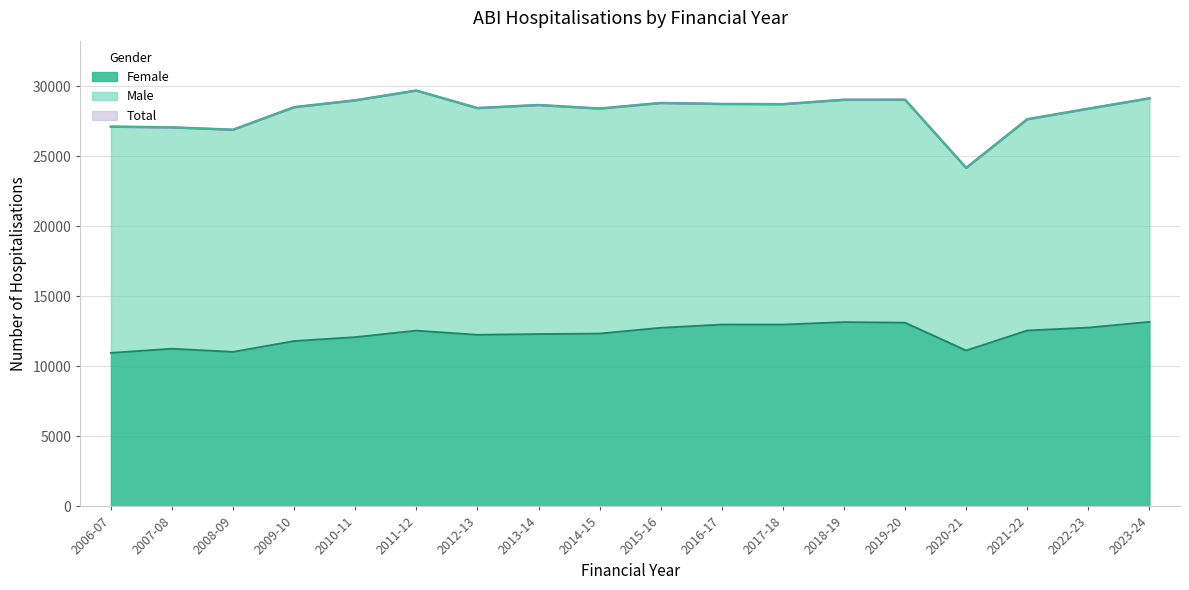

The value of Female at 2018-19 is 17789. True or false?

False